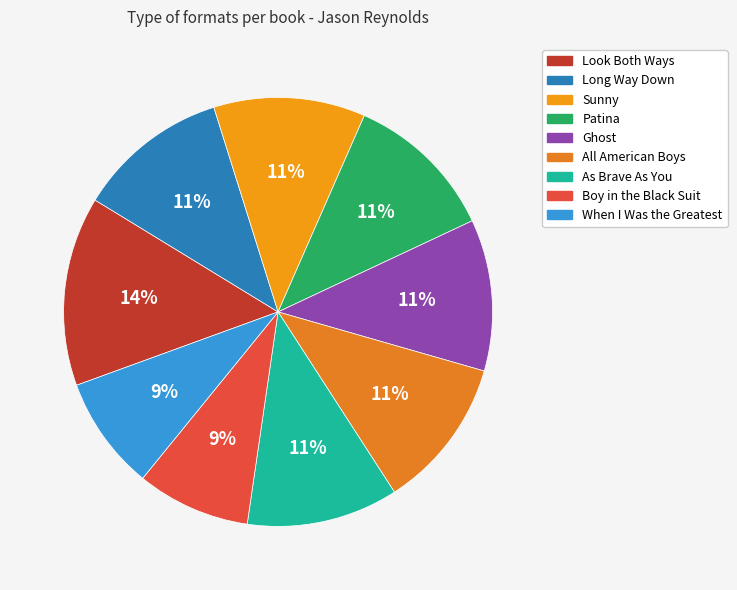

How many segments does this pie chart have?

9